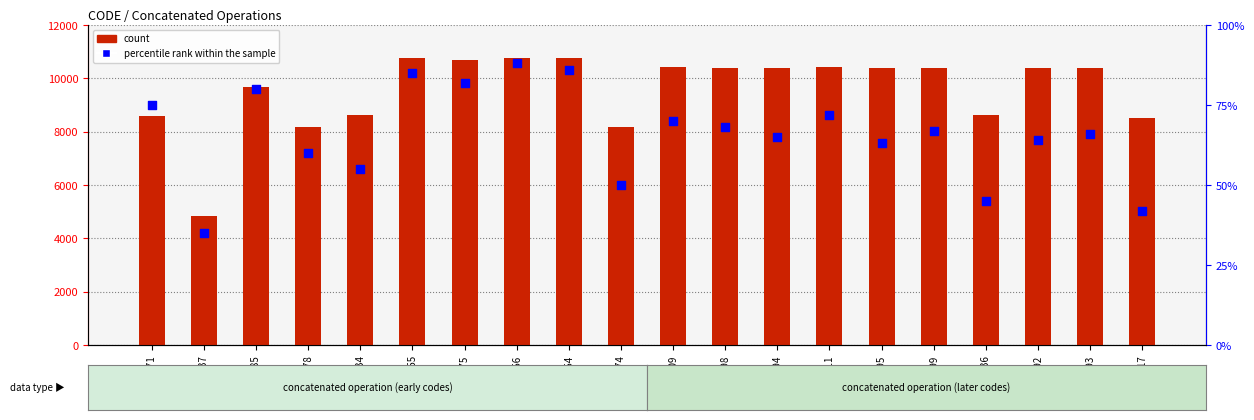

Is the value of count at 10754 greater than the value of percentile rank within the sample at 10398?

Yes